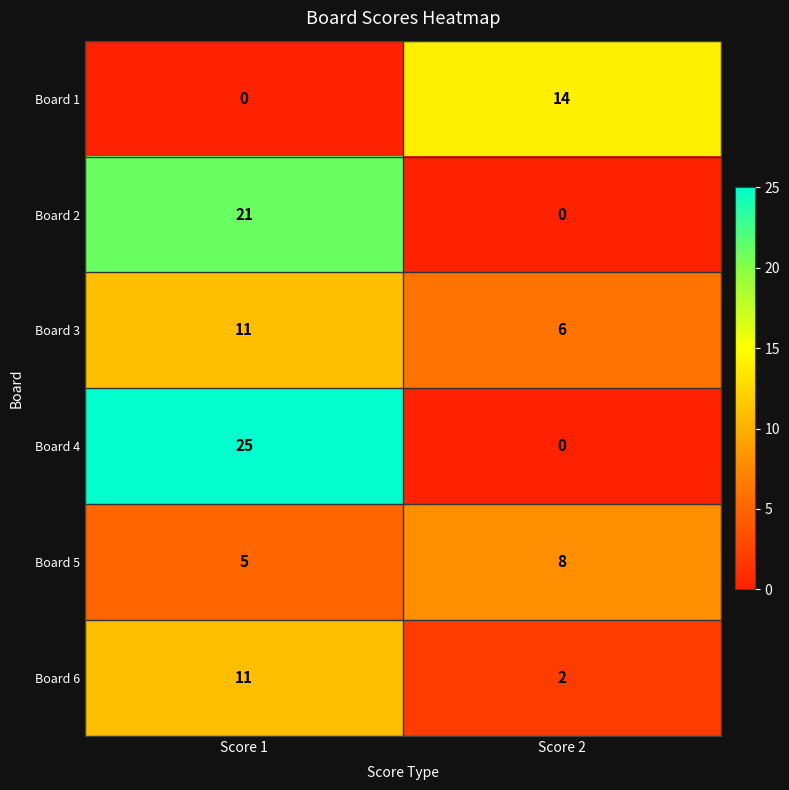

What is the sum of all Board 2 values?

21